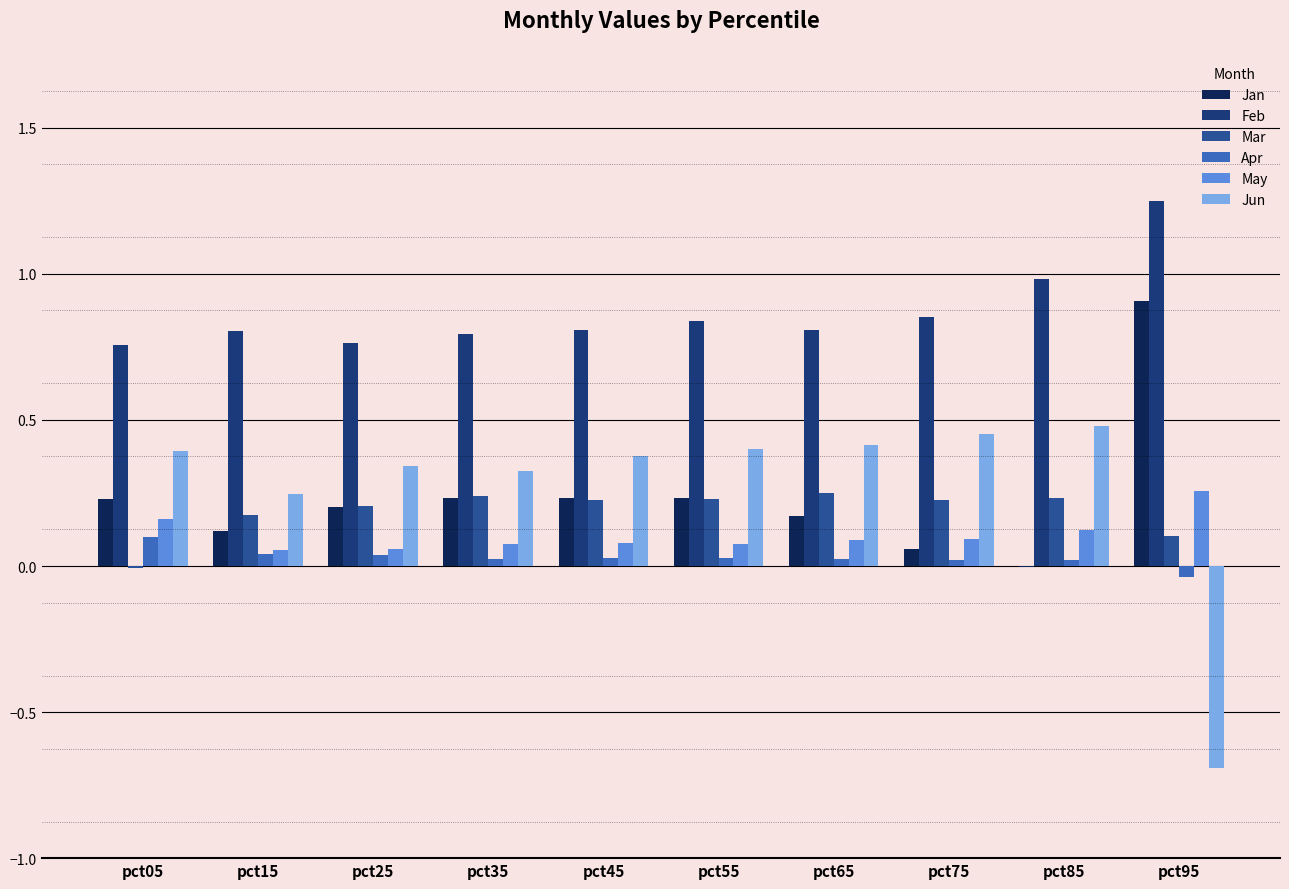

At which category does the chart reach its peak across all series?

pct95